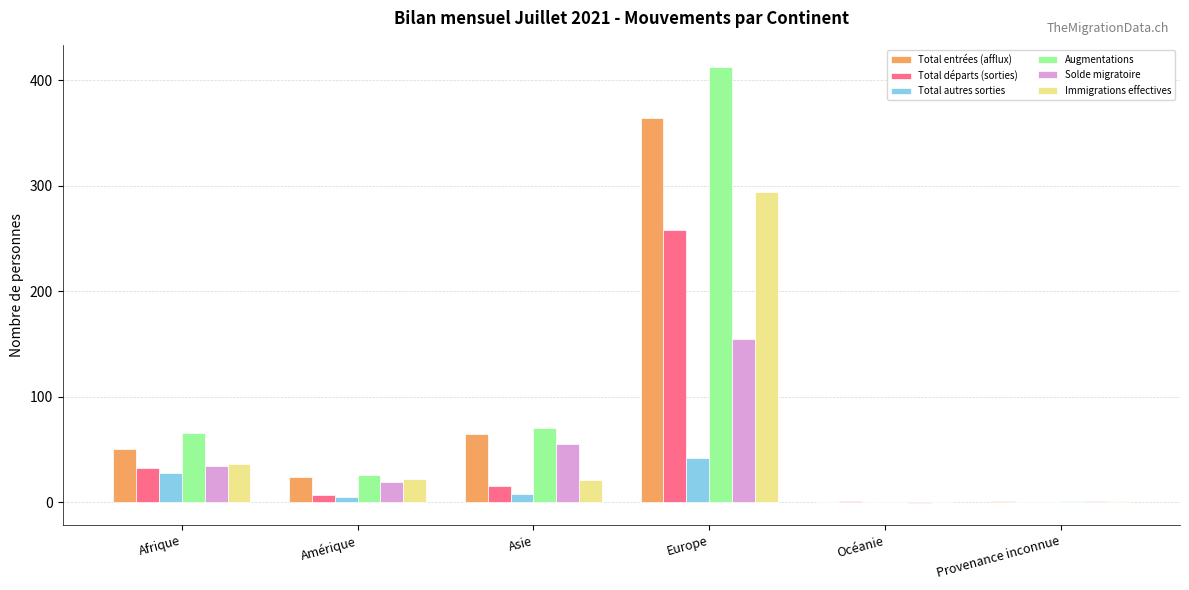

Which series changed the most between Afrique and Europe?

Augmentations